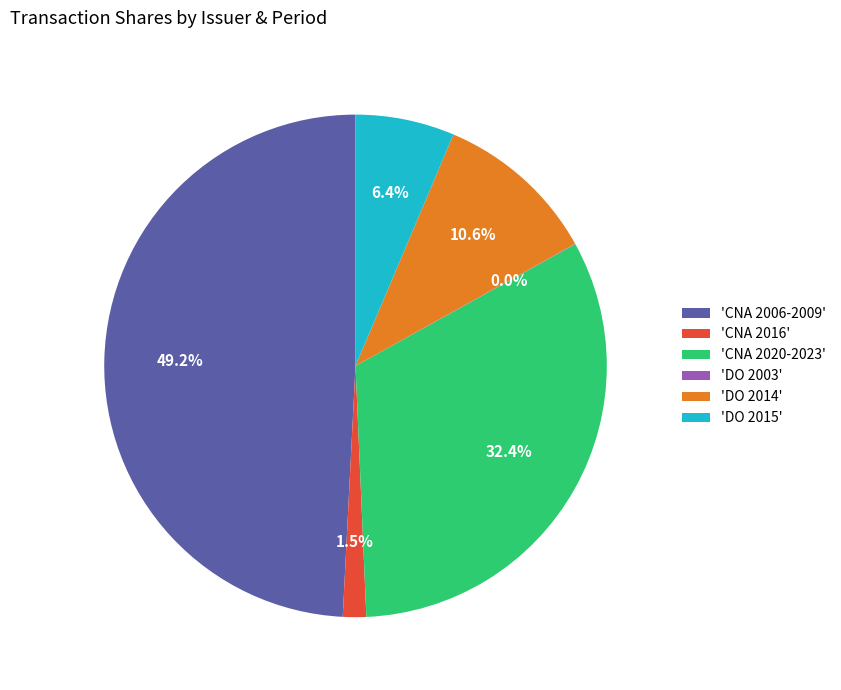

To the nearest percent, what is the average slice percentage?

17%